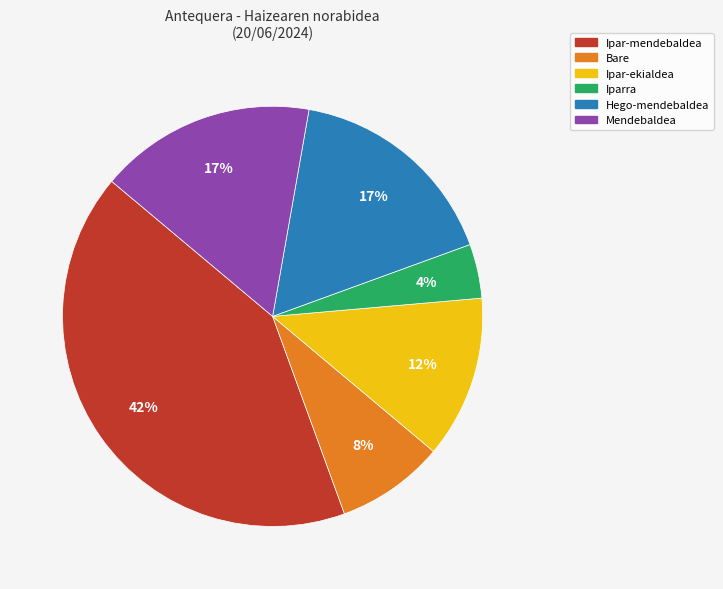

Is the sum of Hego-mendebaldea and Bare greater than half?

No